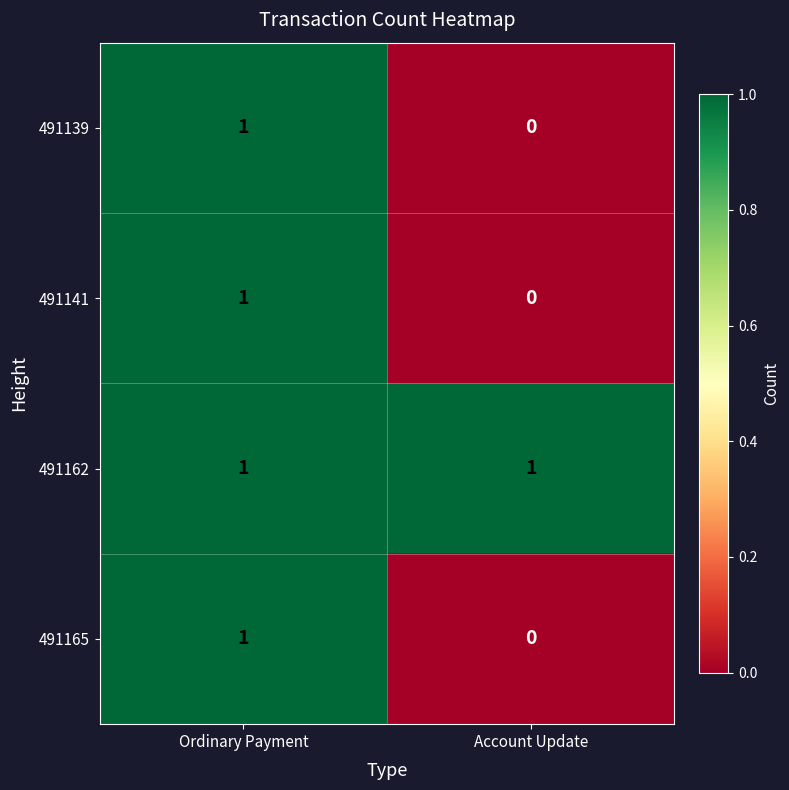

Reading left to right, what are all the values shown in this chart?

491139: 1	0
491141: 1	0
491162: 1	1
491165: 1	0